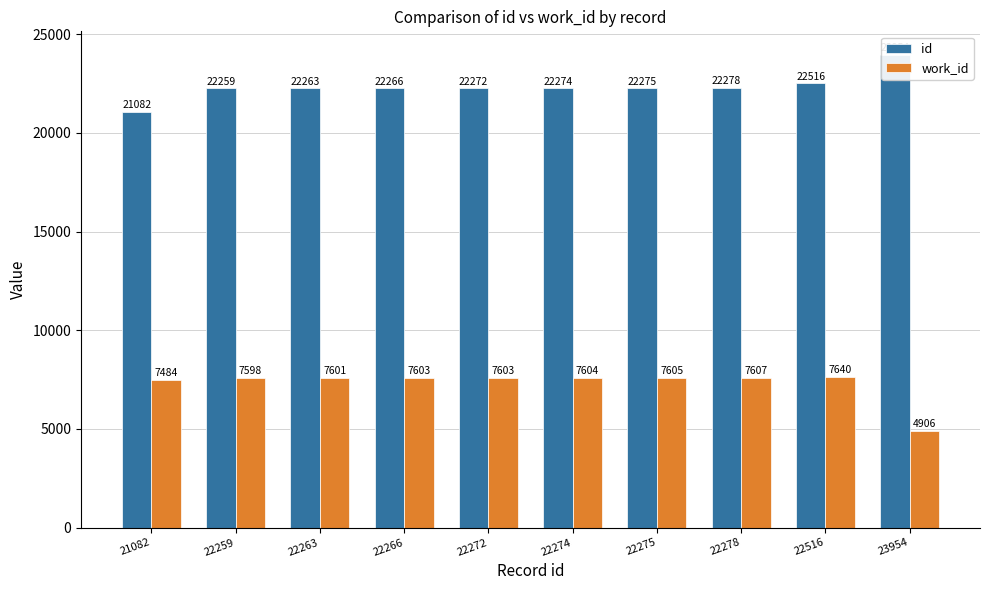

What are all the series names shown in the legend?

id, work_id